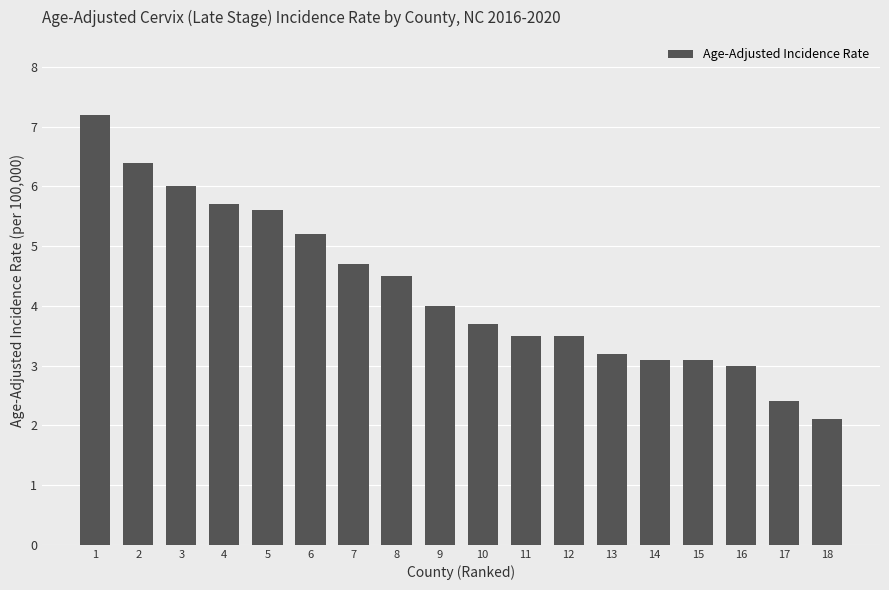

Reading left to right, list all the values displayed in this chart.

7.2	6.4	6.0	5.7	5.6	5.2	4.7	4.5	4.0	3.7	3.5	3.5	3.2	3.1	3.1	3.0	2.4	2.1